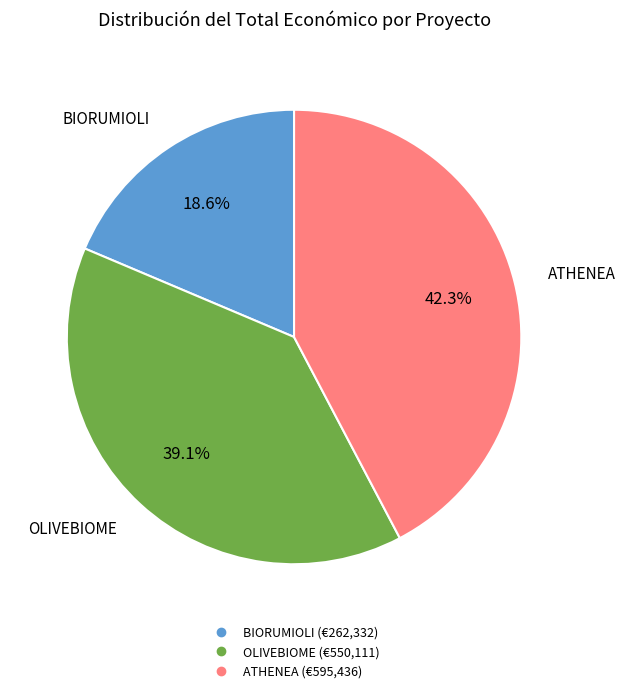

Is it true that OLIVEBIOME is 39% of the pie?

True